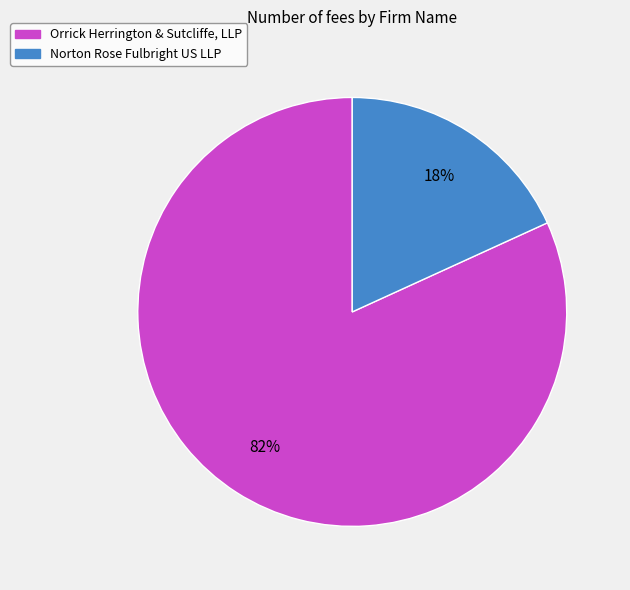

Which slice is the smallest?

Norton Rose Fulbright US LLP